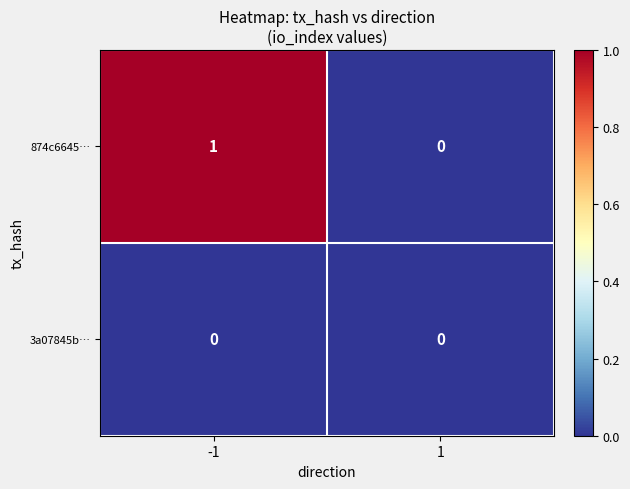

How many series are shown in this chart?

2